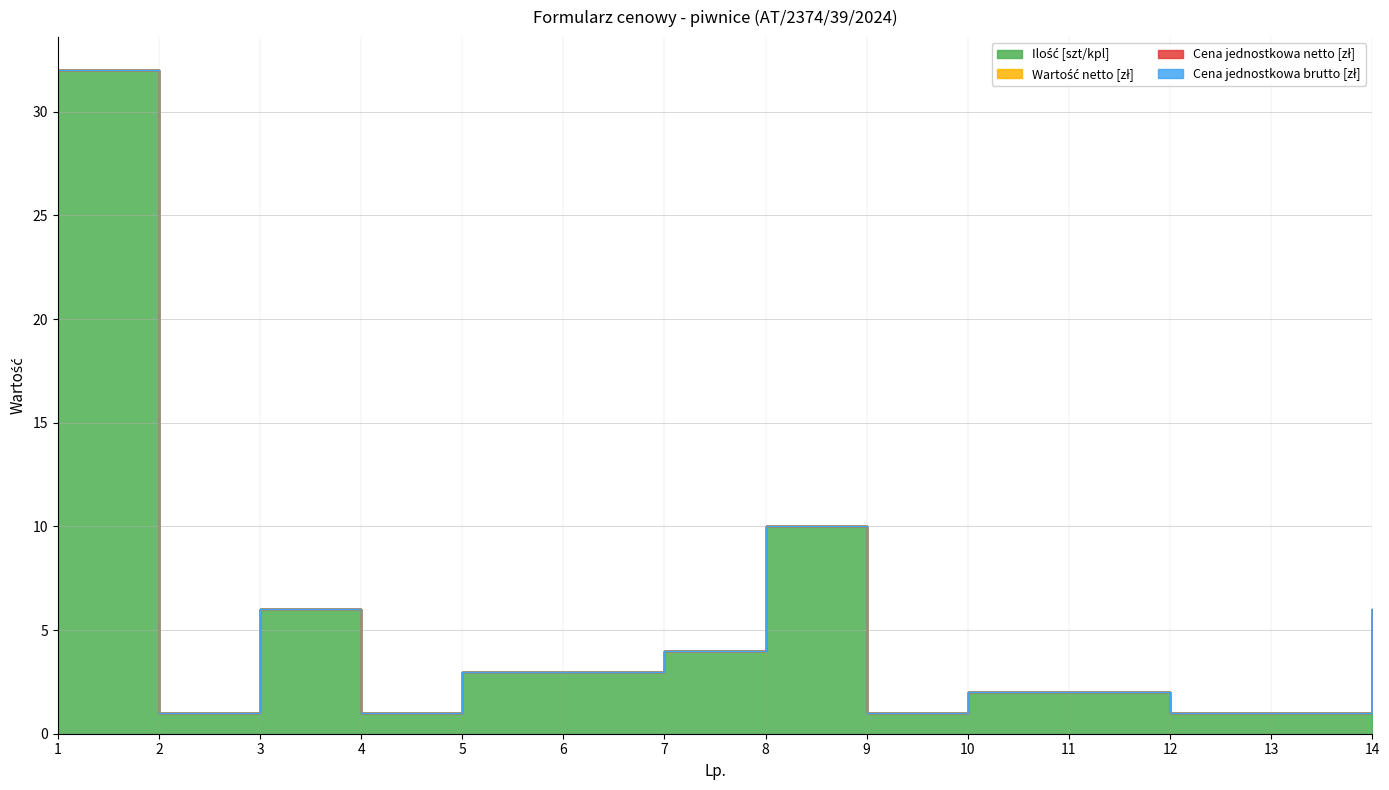

Between 8 and 10, which is larger?

8